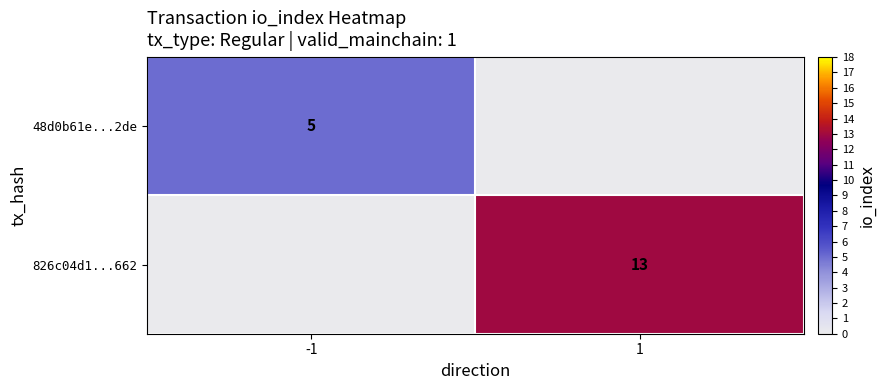

How many data points does each series have?

2